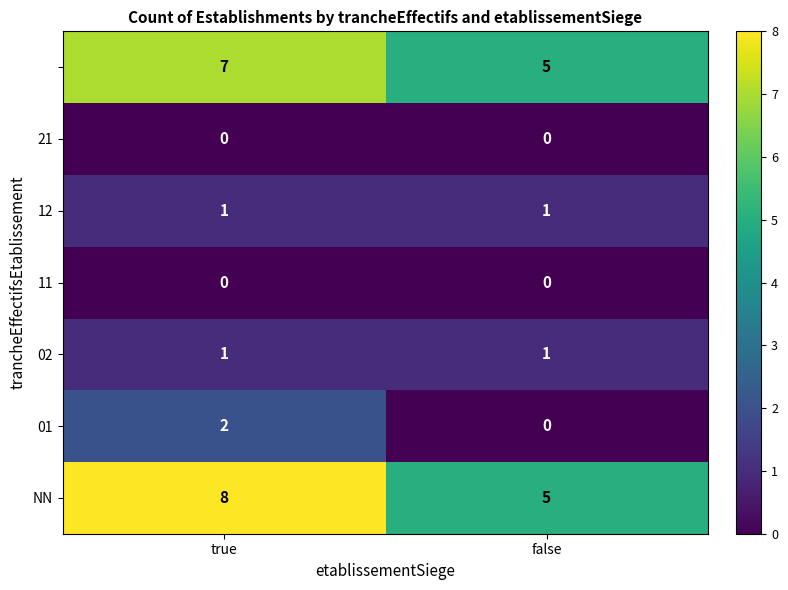

Which label corresponds to the largest value in the chart?

true